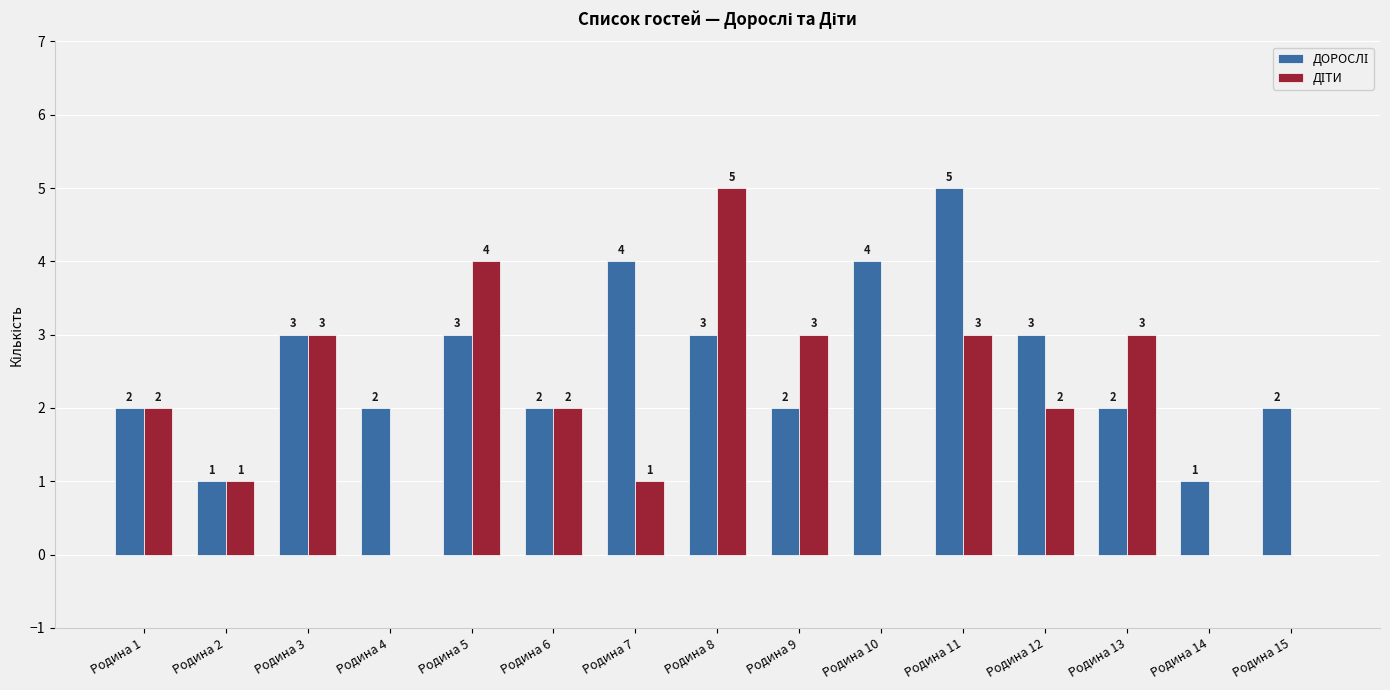

What is the total value across all series at Родина 5?

7